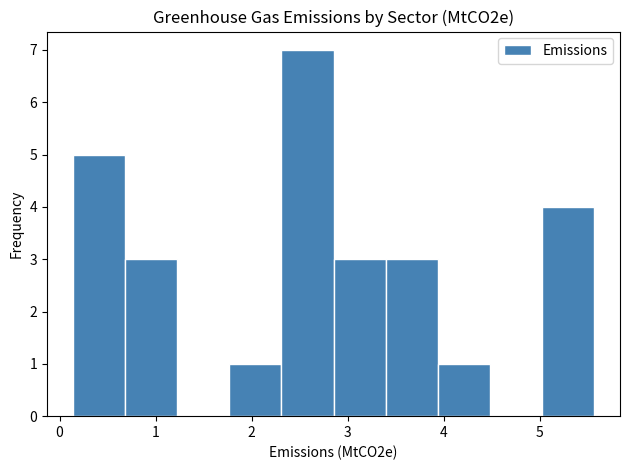

Reading left to right, list every bar in this chart as the range it spans on the x-axis followed by its height. Neither the bar edges nor the heights are printed on the chart, so give them approximately, as read against the axes.

0.1 to 0.7: 5
0.7 to 1.2: 3
1.2 to 1.8: 0
1.8 to 2.3: 1
2.3 to 2.9: 7
2.9 to 3.4: 3
3.4 to 3.9: 3
3.9 to 4.5: 1
4.5 to 5.0: 0
5.0 to 5.6: 4